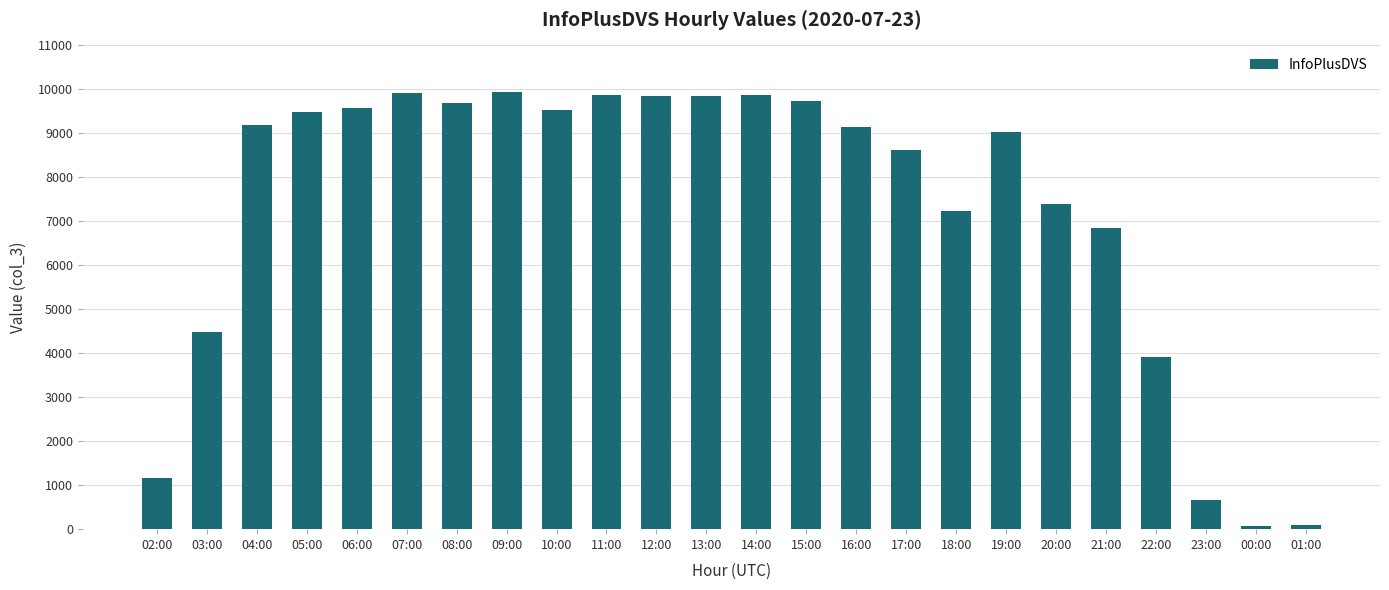

Are the bars grouped side by side (vs. stacked)?

No